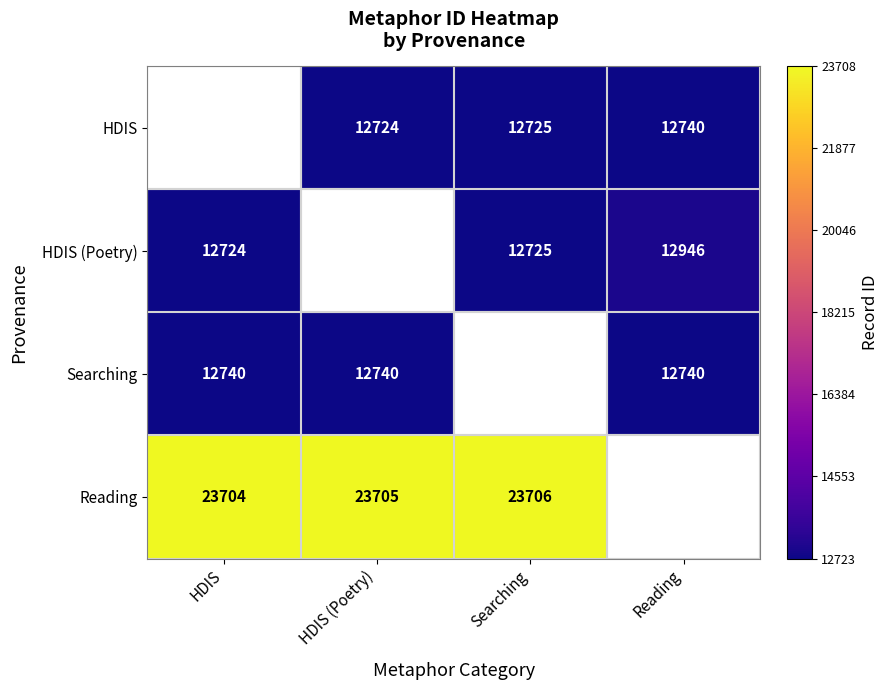

Which label corresponds to the smallest value in the chart?

HDIS